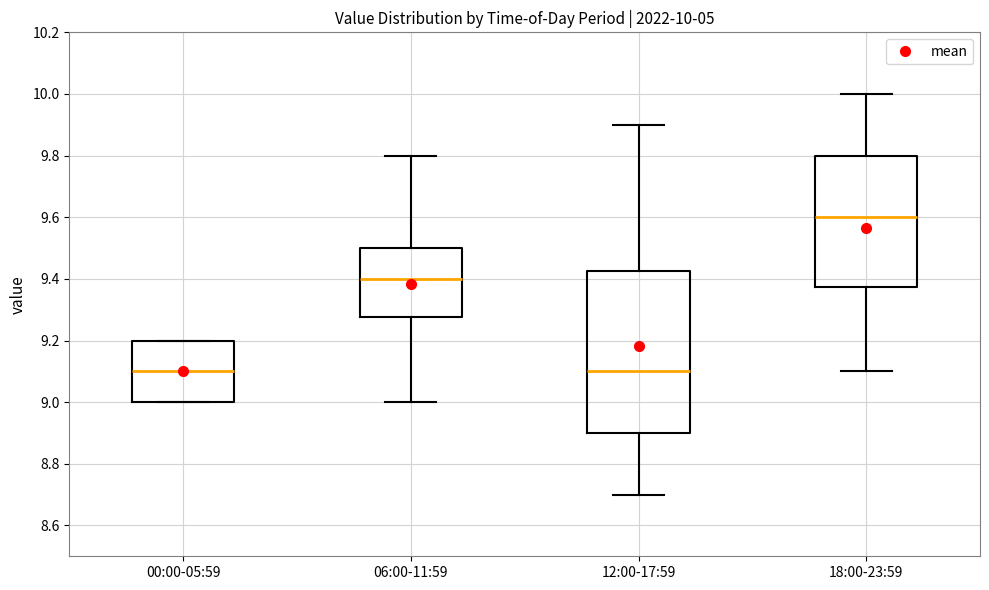

Comparing the boxes themselves (not the whiskers), which one is the tallest?

12:00-17:59